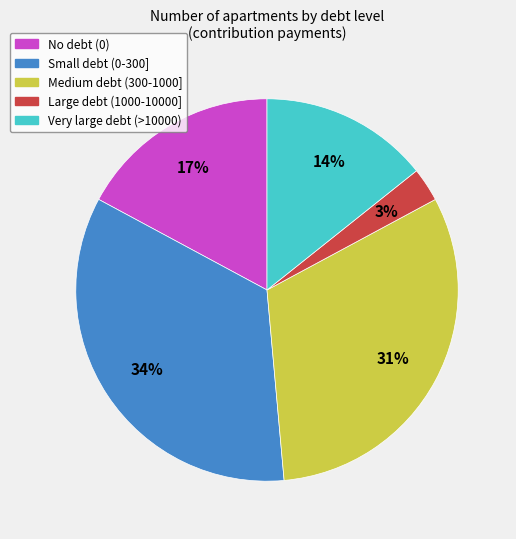

To the nearest percent, what is the average slice percentage?

20%